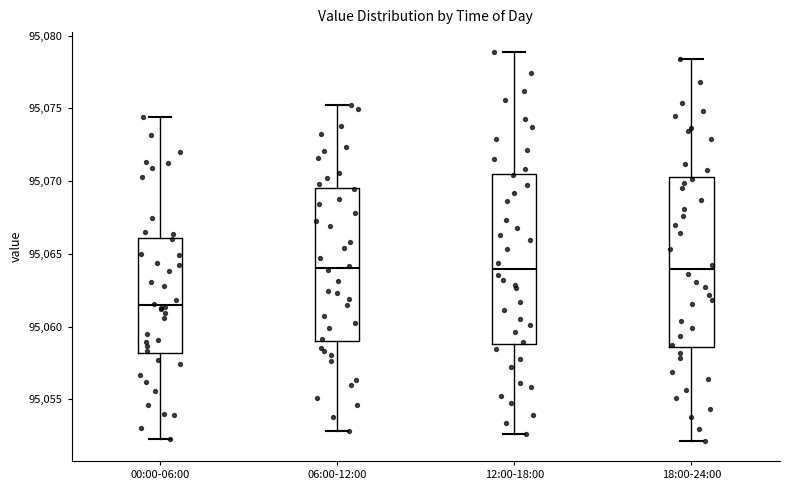

Which box has the lowest median line?

00:00-06:00